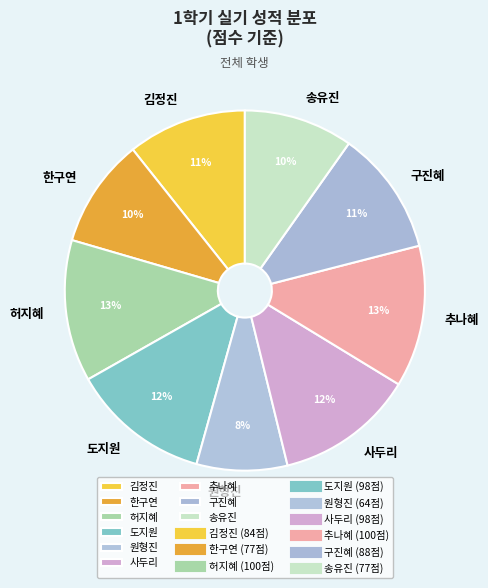

Is there any slice that represents more than half of the pie?

No